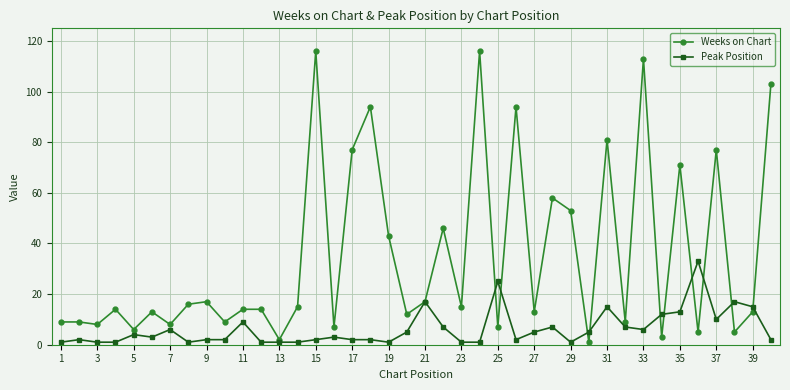

True or false: Peak Position has more than 0 points higher than both neighbors.

True